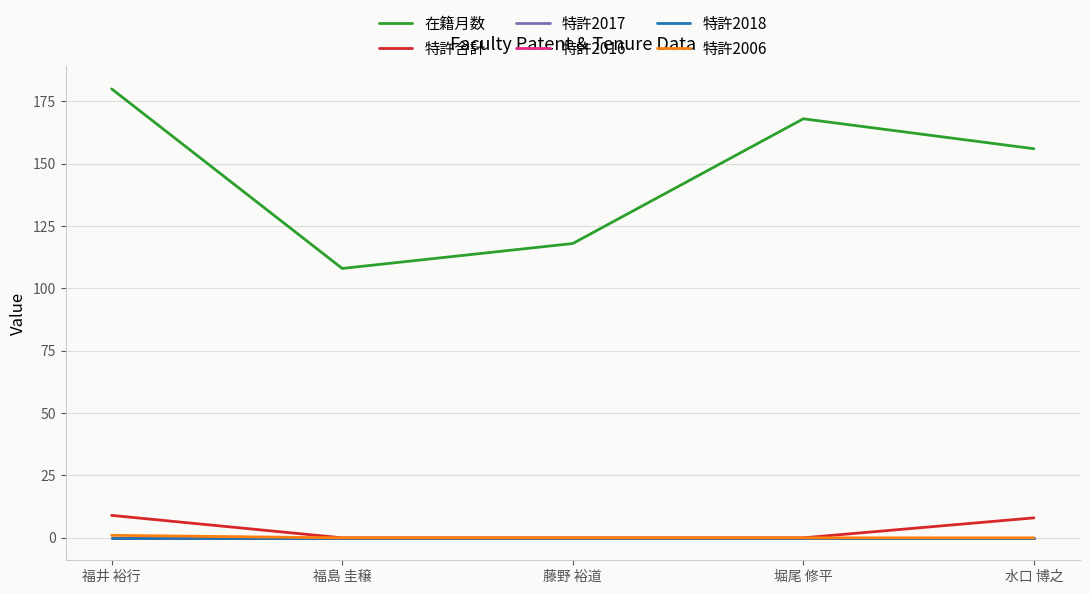

Rank the series at 堀尾 修平 from highest to lowest value.

在籍月数, 特許合計, 特許2017, 特許2016, 特許2018, 特許2006